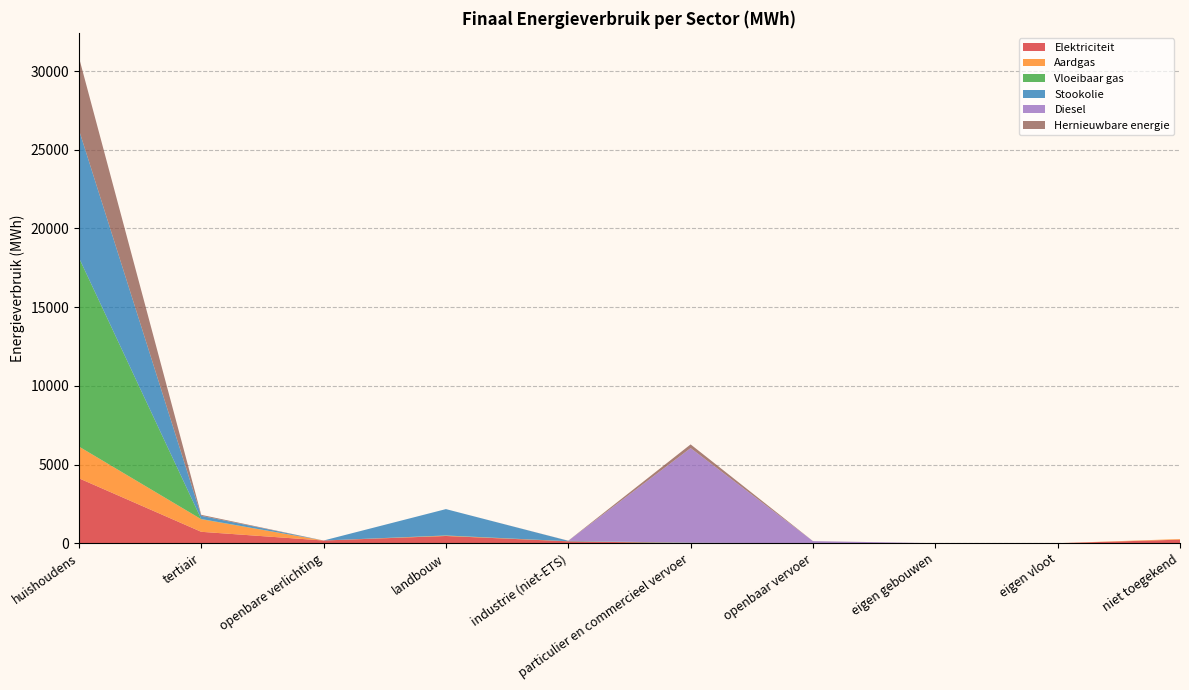

Reading left to right, extract all data points from this chart.

Elektriciteit: 4124.9	723.5	170.6	458.2	119.5	2.0	0.0	0.0	0.0	225.2
Aardgas: 2017.8	799.1	0.0	21.2	0.0	4.6	0.0	0.0	0.0	39.7
Vloeibaar gas: 12003.0	13.9	0.0	11.8	6.5	20.4	0.0	0.0	0.0	0.0
Stookolie: 8129.8	202.5	0.0	1675.0	26.0	0.0	0.0	0.0	0.0	0.0
Diesel: 0.0	0.0	0.0	0.0	0.0	6015.1	130.3	0.0	0.0	0.0
Hernieuwbare energie: 4608.9	62.8	0.0	0.0	6.7	236.3	4.0	0.0	0.0	0.0